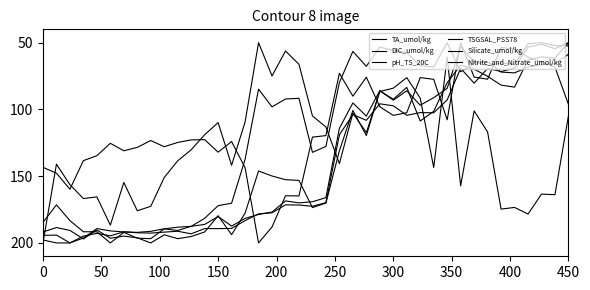

Does the chart have visible grid lines?

No